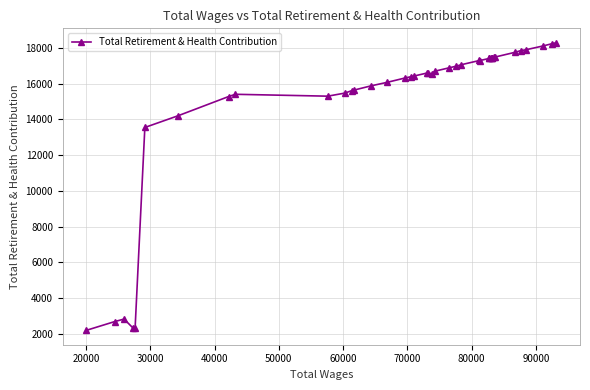

What is the sum of all values?

596270